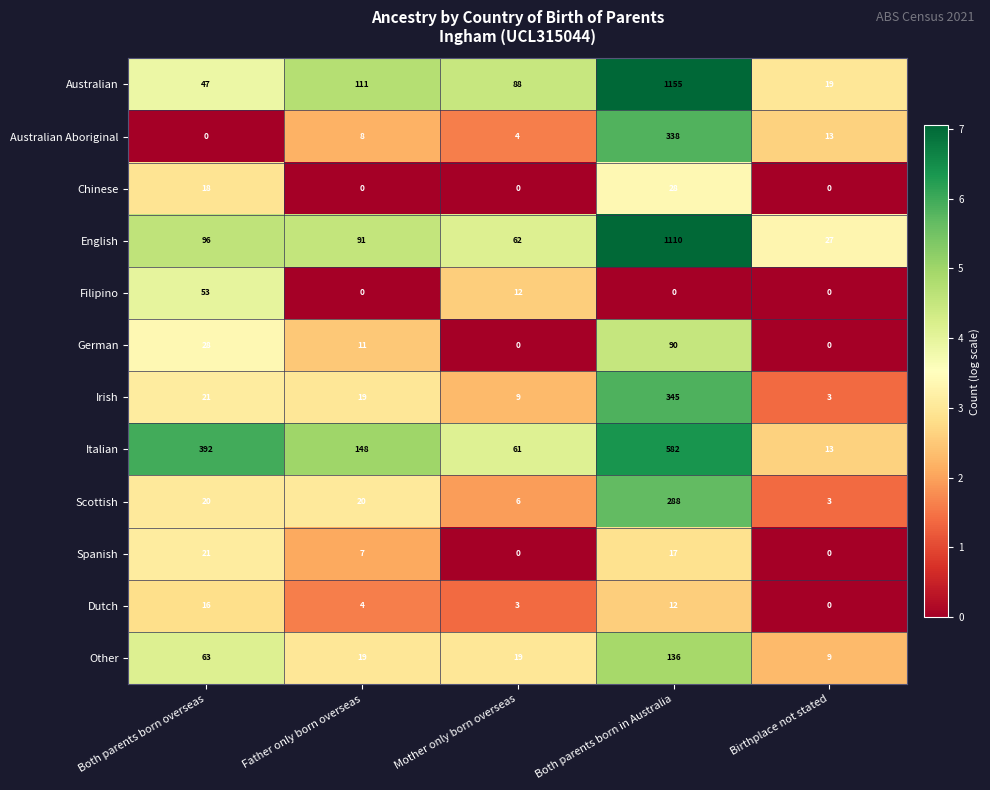

Between Both parents born in Australia and Birthplace not stated, which series saw the biggest shift?

Australian